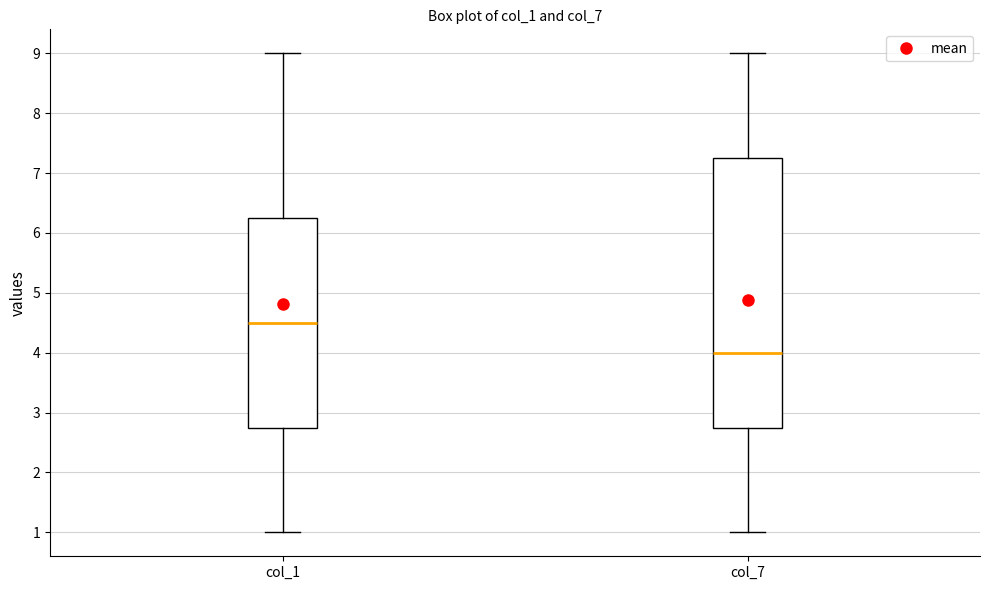

Reading left to right, transcribe this box plot: for each box, give where its median line is, the range the box spans, and where its two whiskers end, as read against the y-axis. The values are not printed on the chart, so give them approximately, as read against the axis.

col_1: median 4.5, box 2.8 to 6.3, whiskers 1.0 to 9.0
col_7: median 4.0, box 2.8 to 7.3, whiskers 1.0 to 9.0